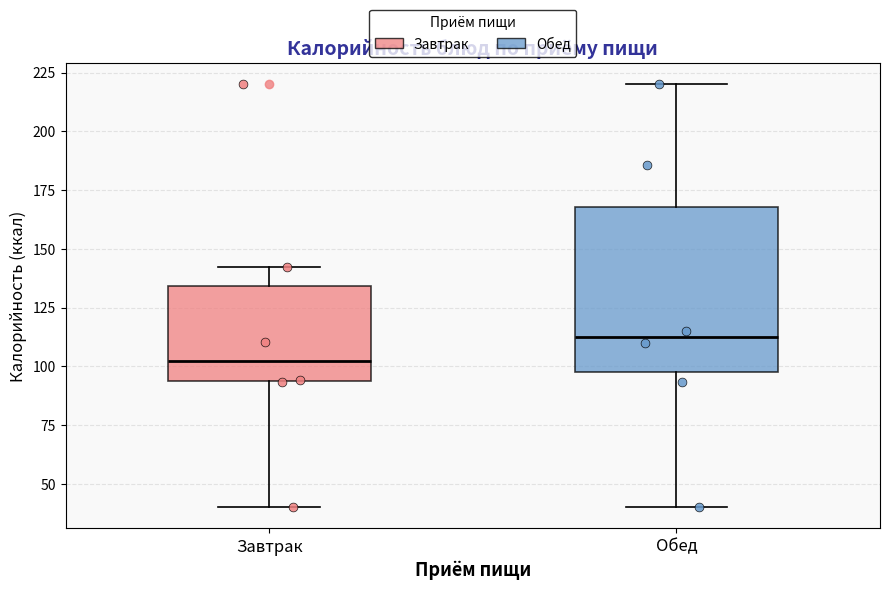

Reading left to right, transcribe this box plot: for each box, give where its median line is, the range the box spans, and where its two whiskers end, as read against the y-axis. The values are not printed on the chart, so give them approximately, as read against the axis.

Завтрак: median 100, box 95 to 135, whiskers 40 to 140
Обед: median 110, box 100 to 170, whiskers 40 to 220